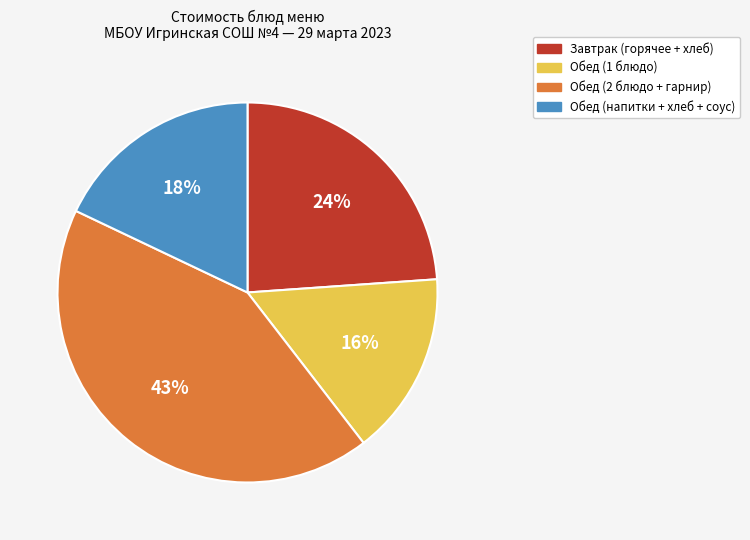

Is the sum of Обед (напитки + хлеб + соус) and Обед (1 блюдо) greater than half?

No